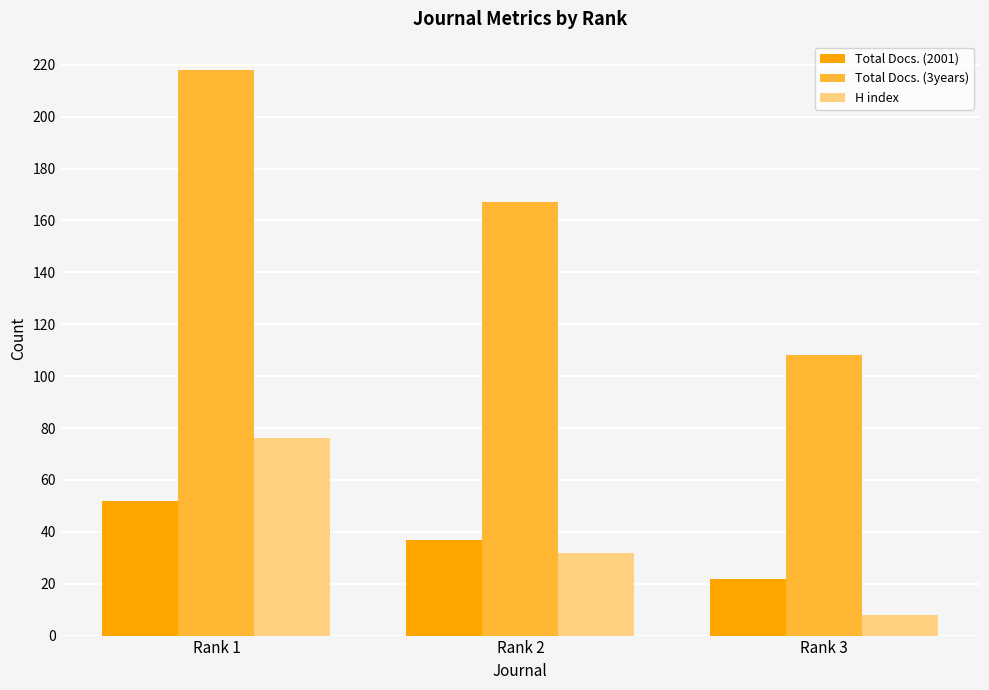

What is the total value across all series at Rank 1?

346